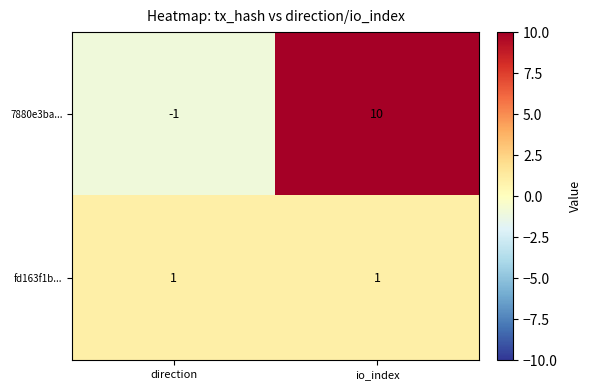

List the labels in order of 7880e3ba... value, smallest first.

direction, io_index